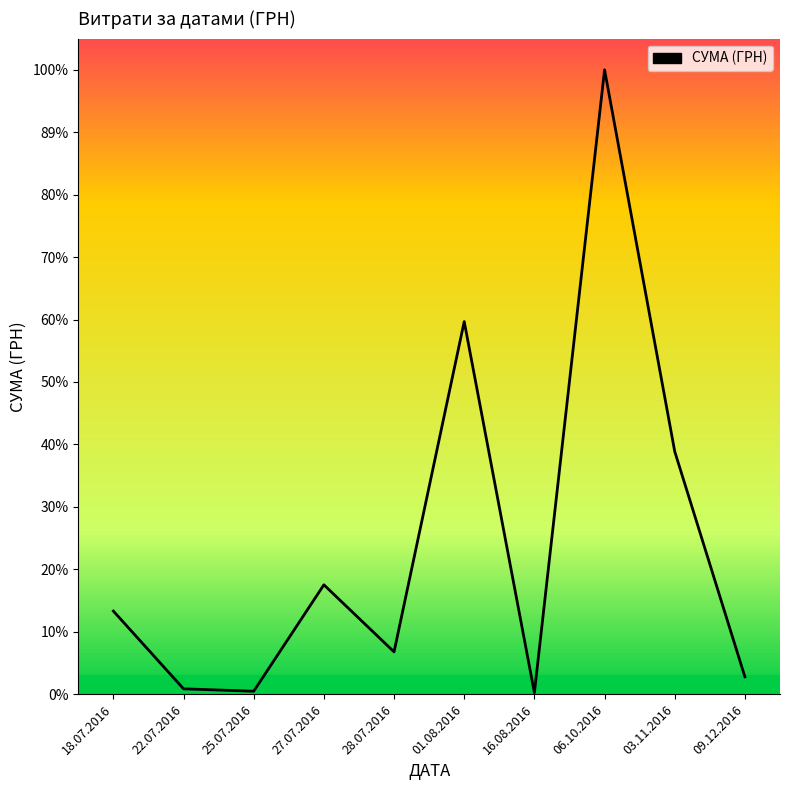

What is the label of the 8th point from the left?

06.10.2016